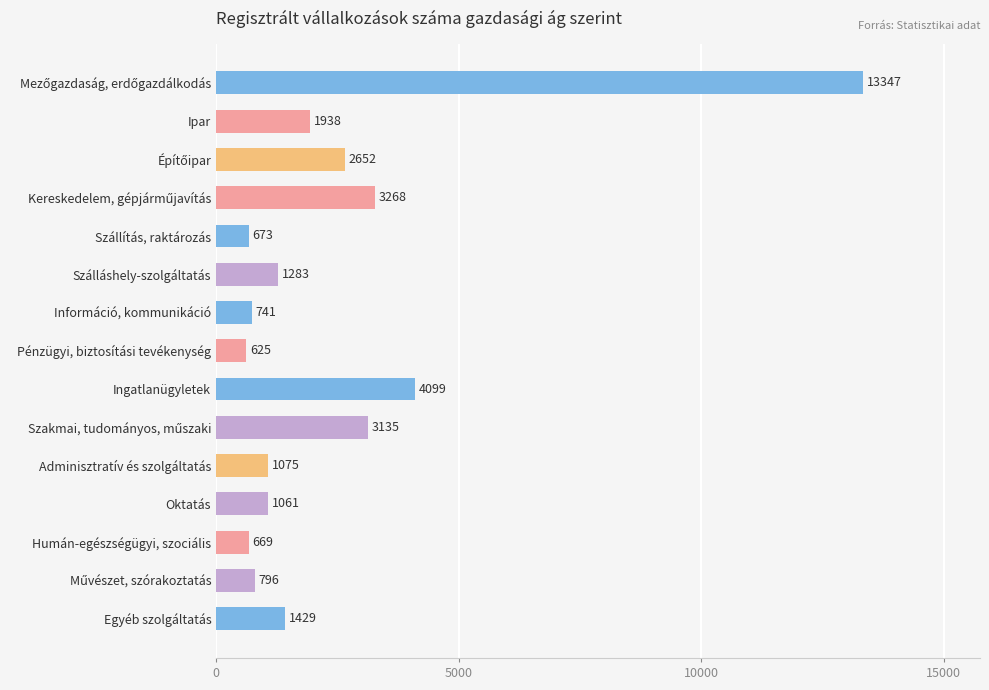

Reading top to bottom, transcribe all the data shown in this chart.

13347	1938	2652	3268	673	1283	741	625	4099	3135	1075	1061	669	796	1429